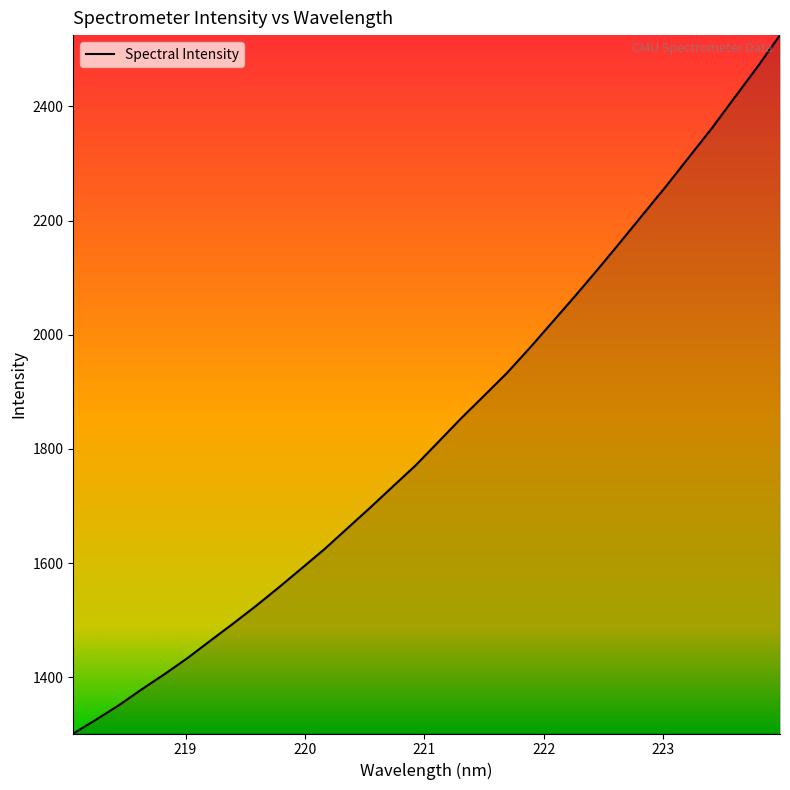

What is the minimum value shown in the chart?

1301.3